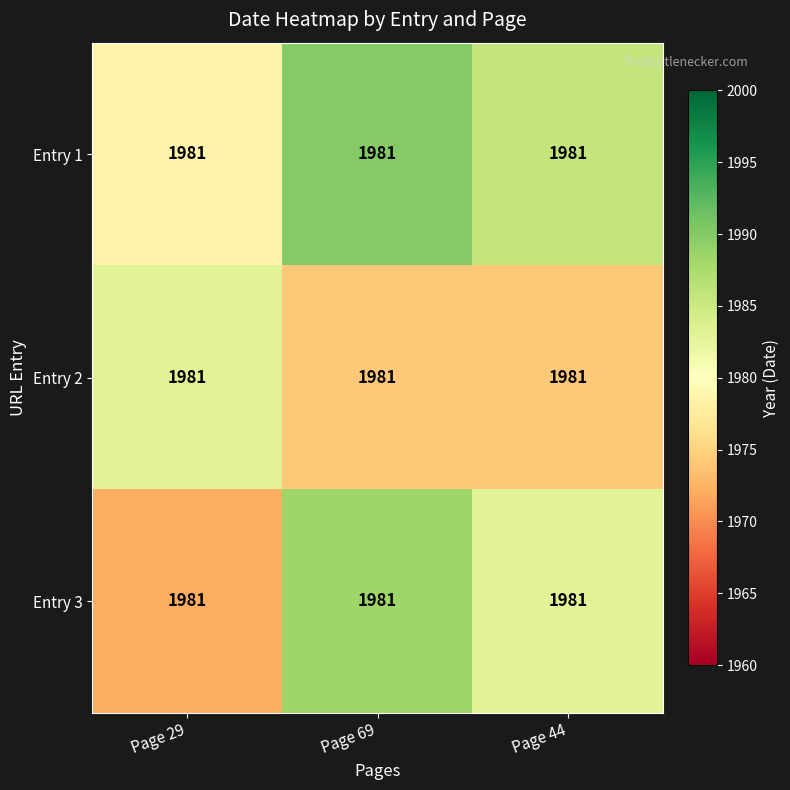

What is the spread (max minus min) of values at Page 44?

11.5